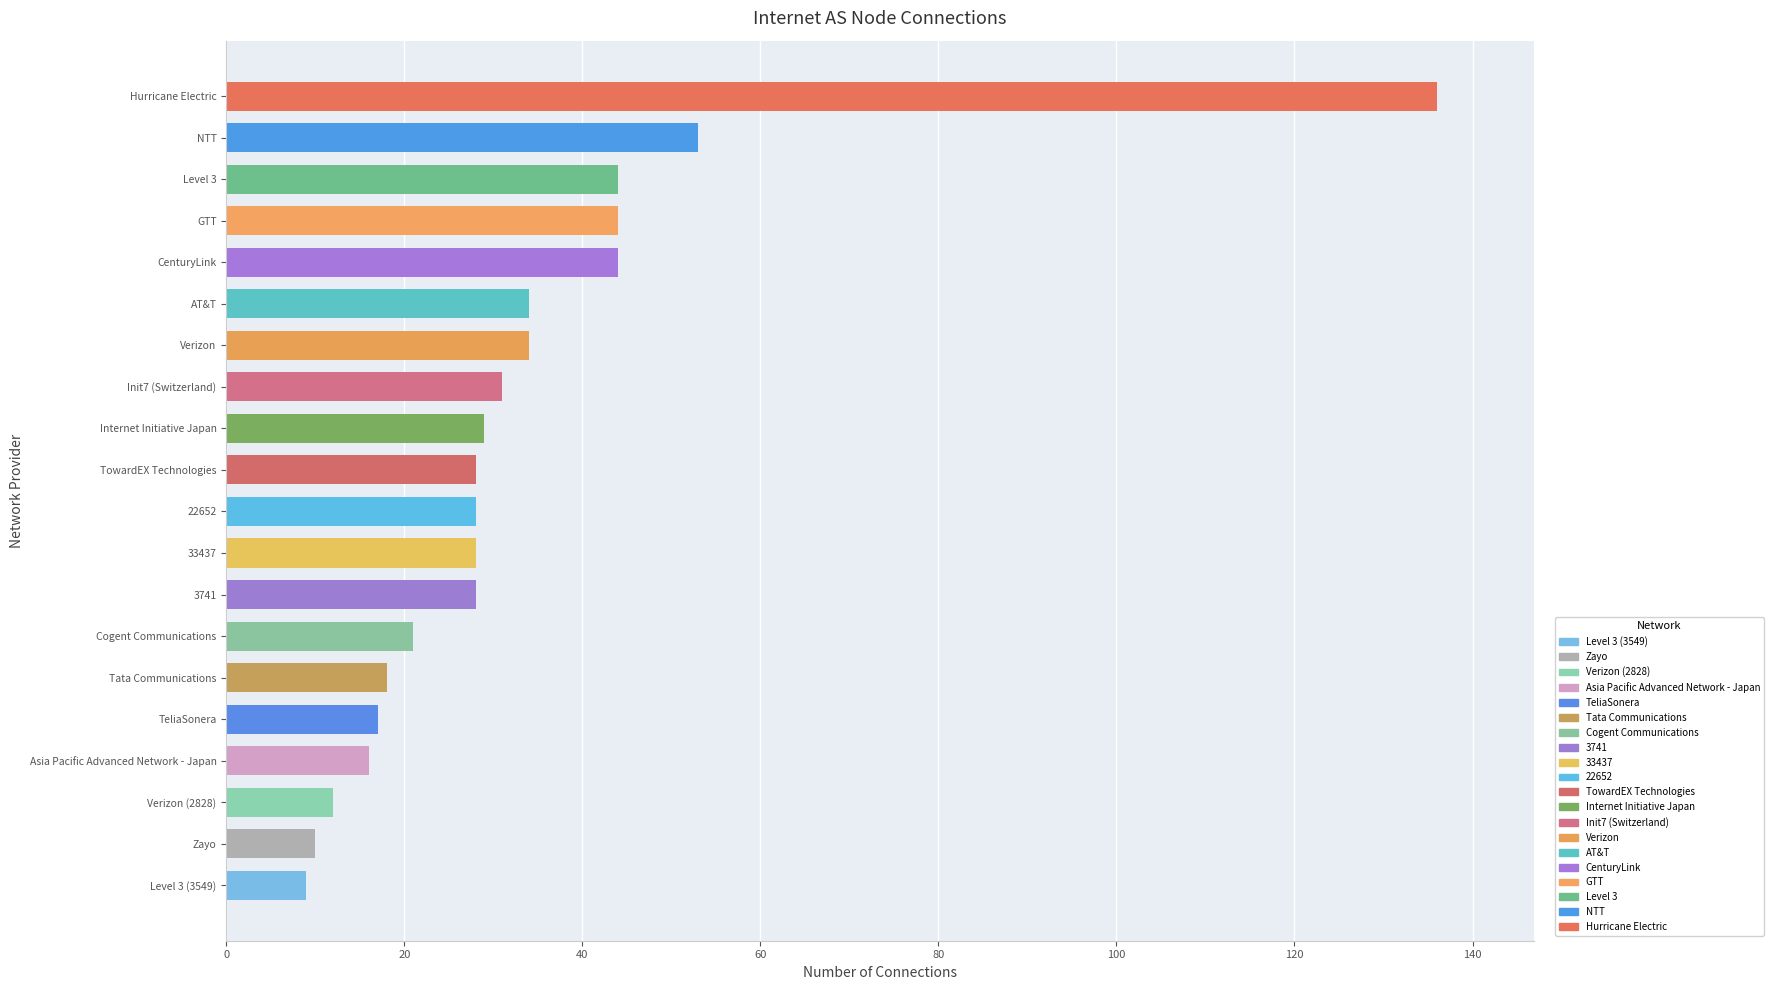

Reading left to right, extract all data points from this chart.

9	10	12	16	17	18	21	28	28	28	28	29	31	34	34	44	44	44	53	136